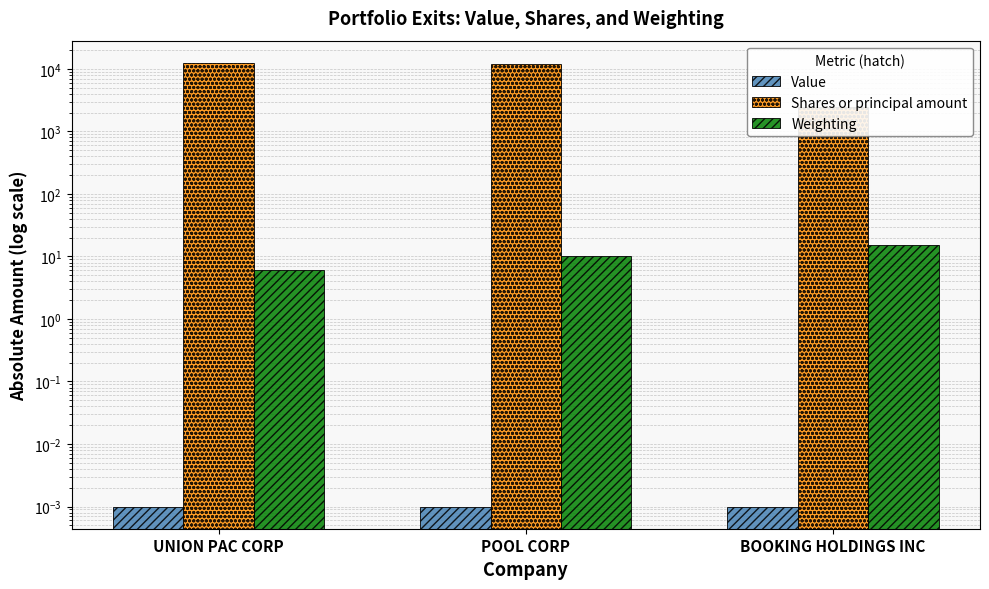

Between UNION PAC CORP and BOOKING HOLDINGS INC, which is larger?

UNION PAC CORP